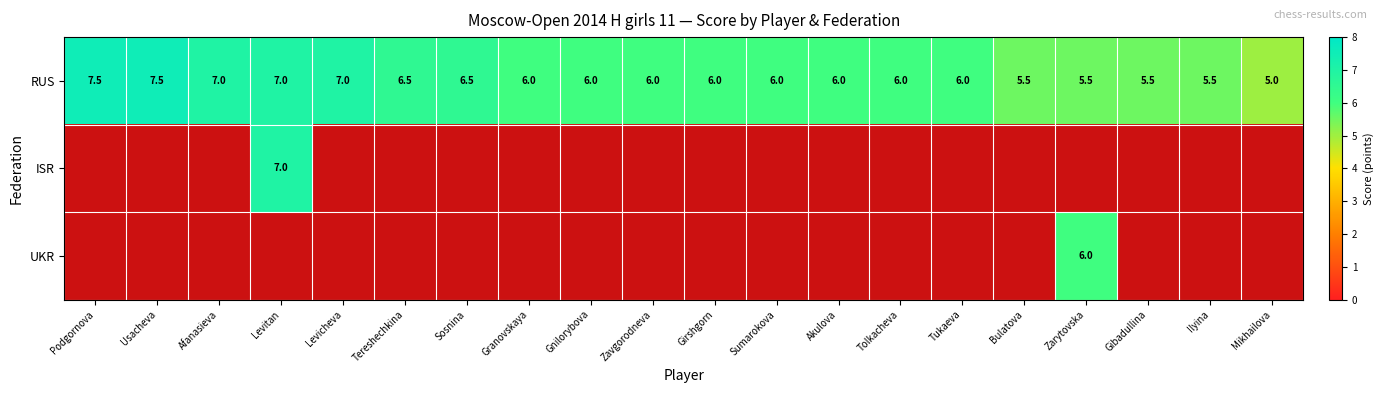

The value of RUS at Usacheva is 7.5. True or false?

True